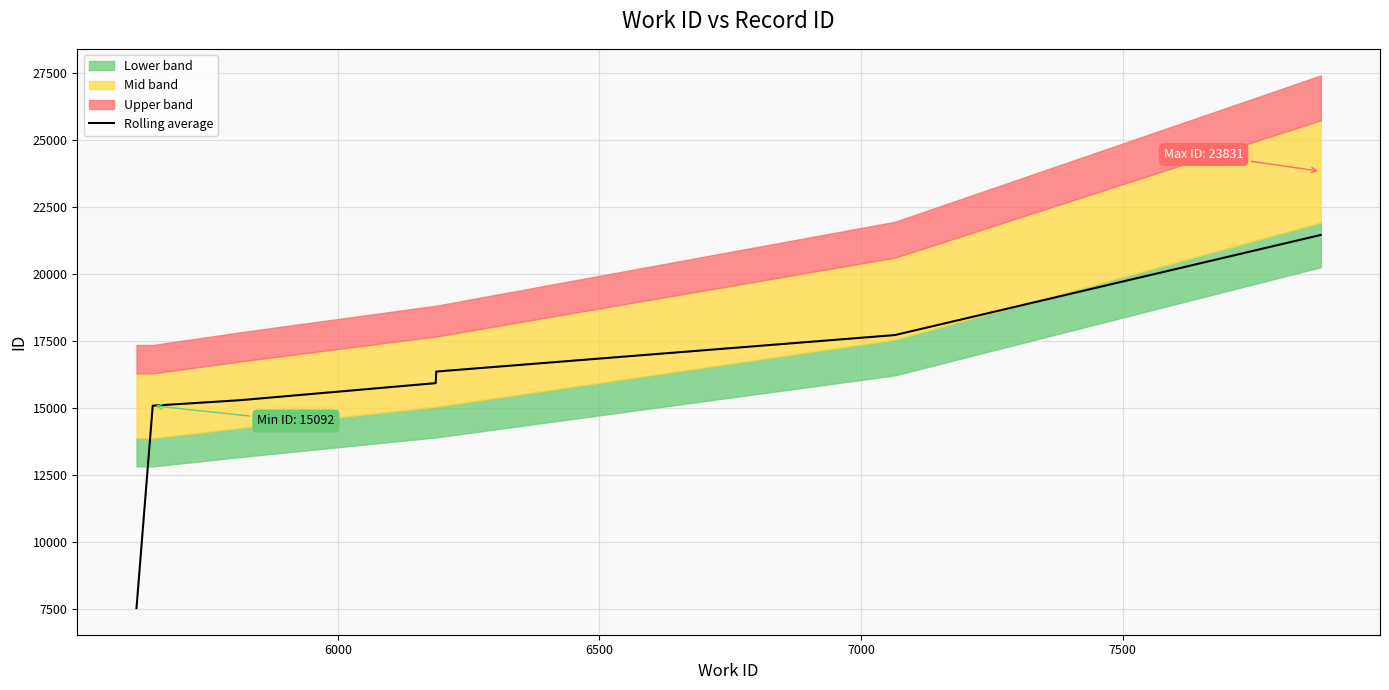

What is the maximum value for Rolling average?

21459.0